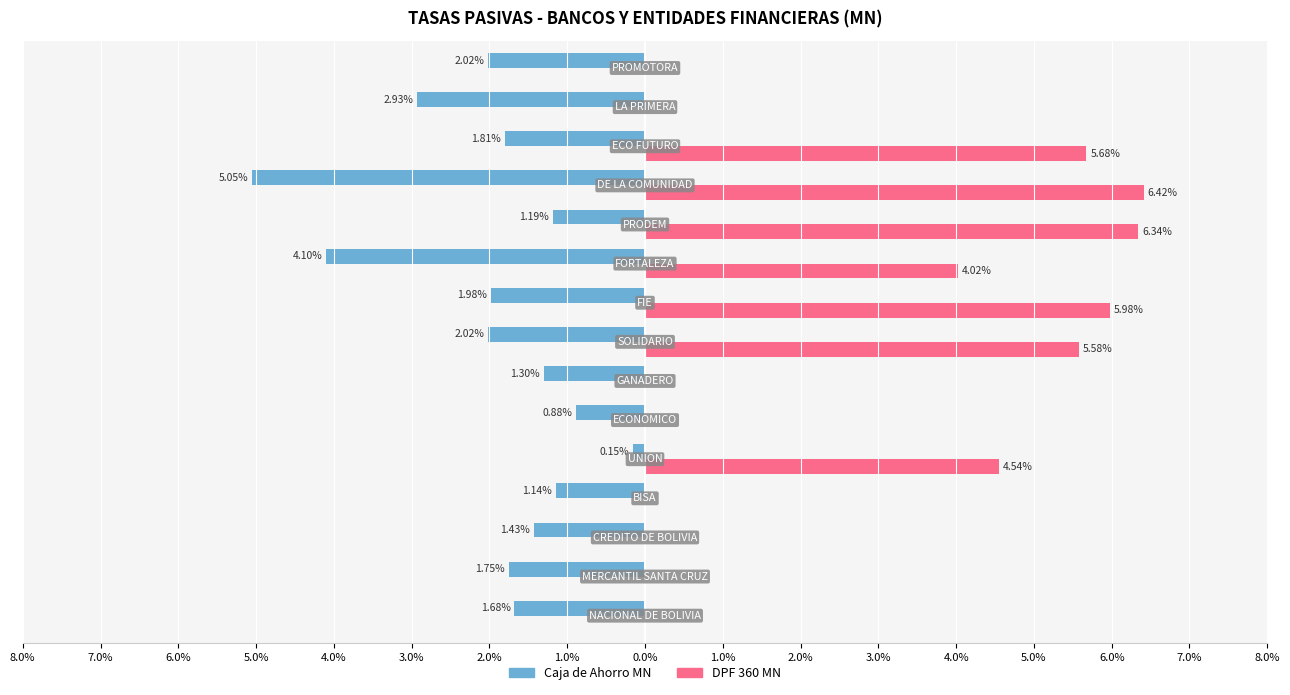

What are all the series names shown in the legend?

Caja de Ahorro MN, DPF 360 MN